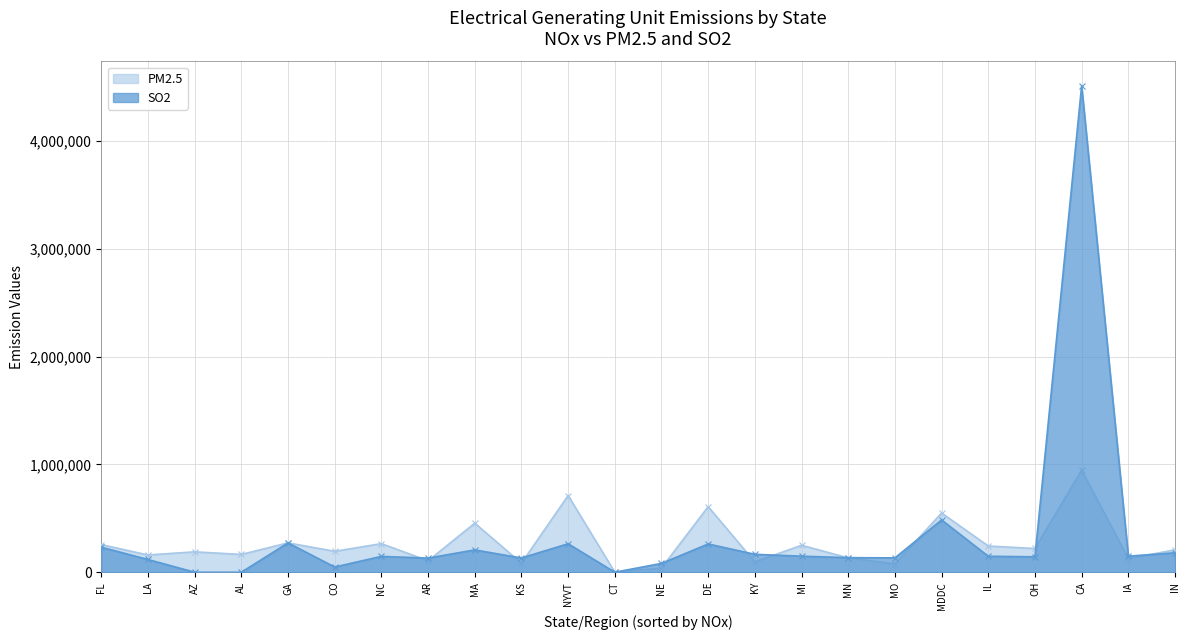

Rank the series at MA from highest to lowest value.

PM2.5, SO2